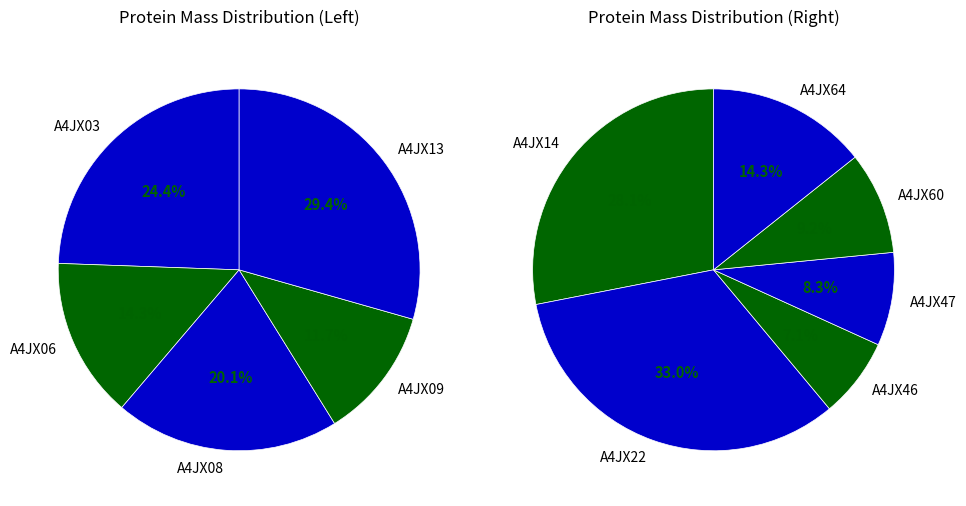

Which slice is the smallest?

A4JX46